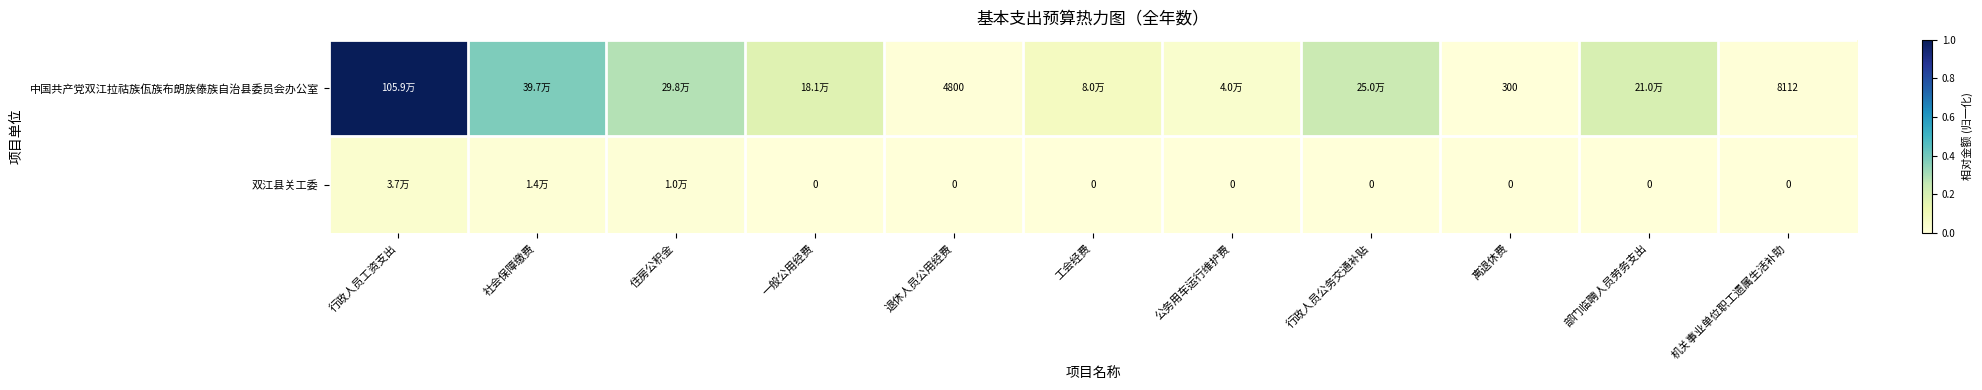

Rank the categories by 双江县关工委 value from lowest to highest.

一般公用经费, 退休人员公用经费, 工会经费, 公务用车运行维护费, 行政人员公务交通补贴, 离退休费, 部门临聘人员劳务支出, 机关事业单位职工遗属生活补助, 住房公积金, 社会保障缴费, 行政人员工资支出